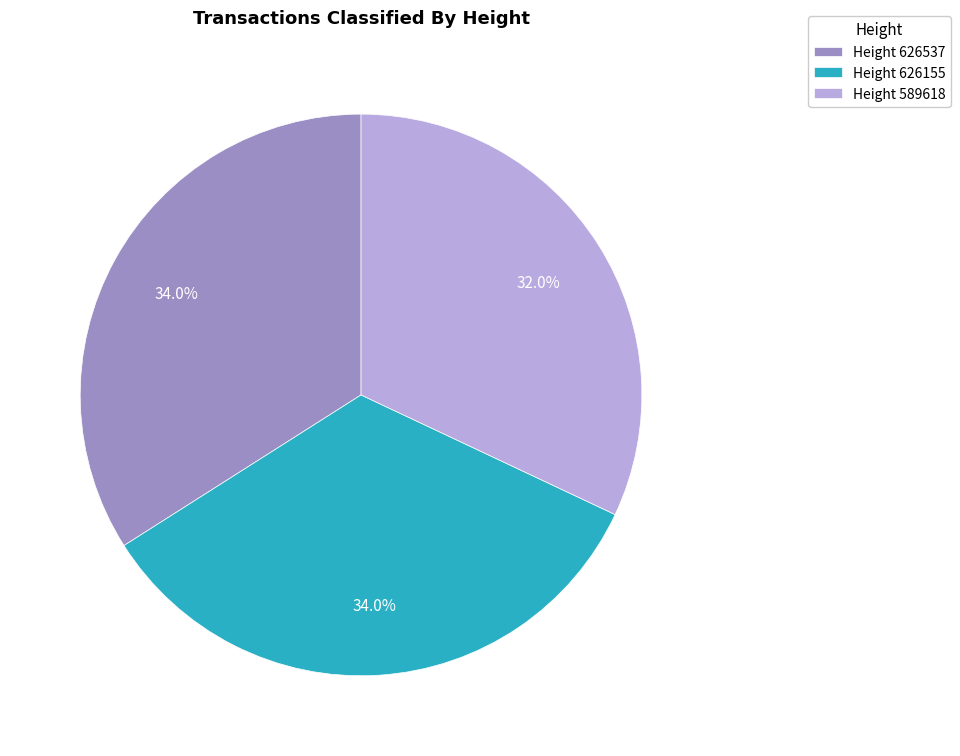

What percentage is NOT represented by Height 589618?

68.0%